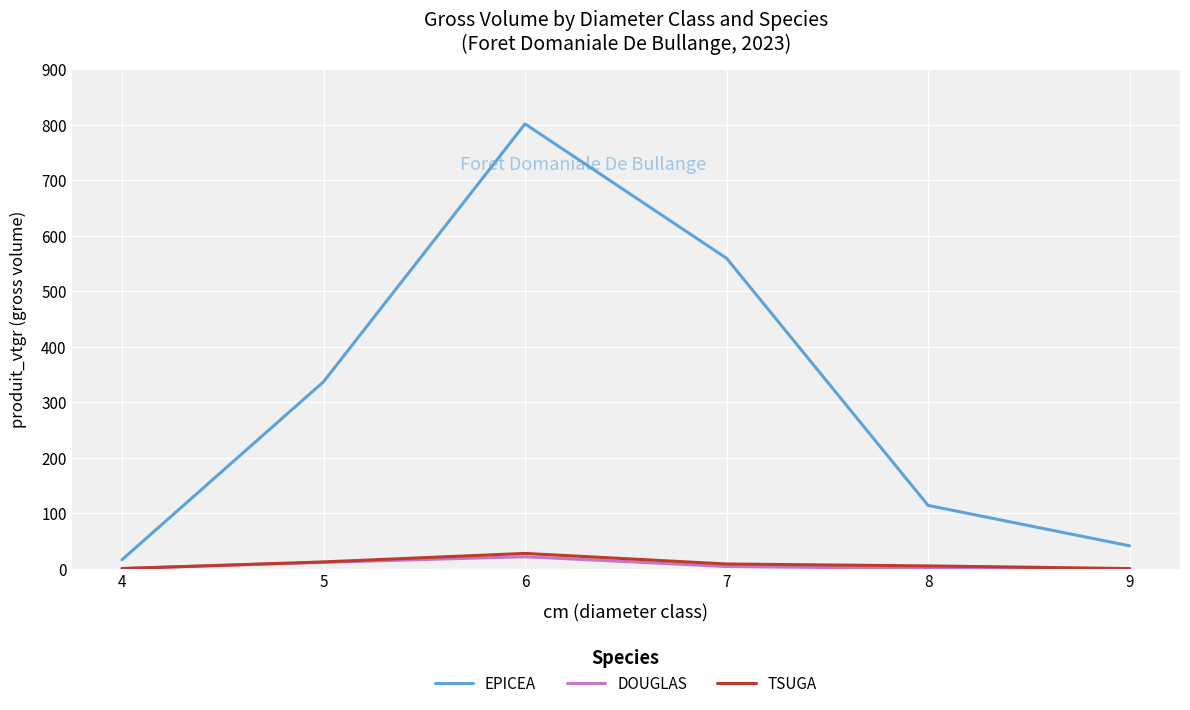

The value of EPICEA at 6 is 801.7. True or false?

True